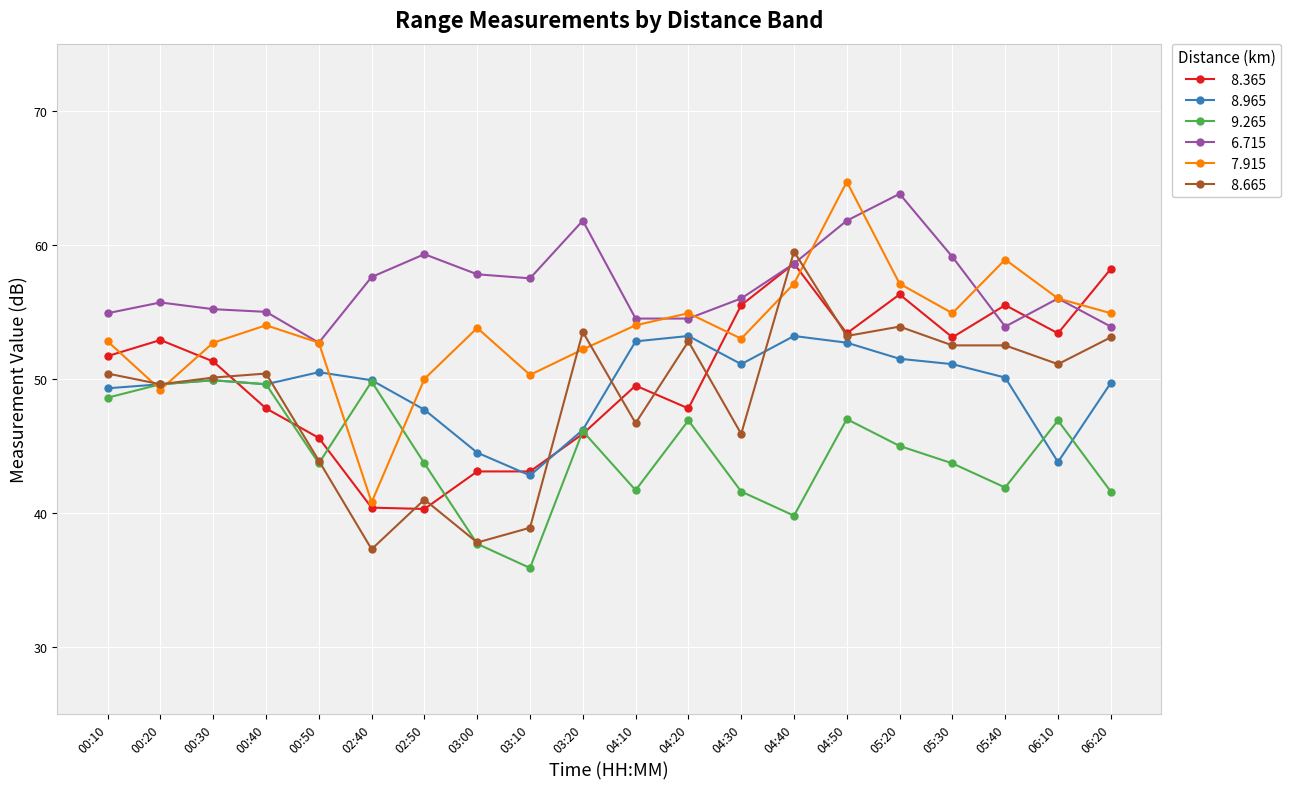

What is the total value across all series at 00:30?

309.1